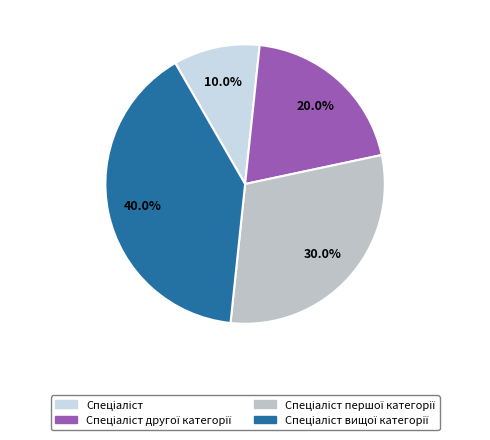

Is there a majority slice in this chart?

No